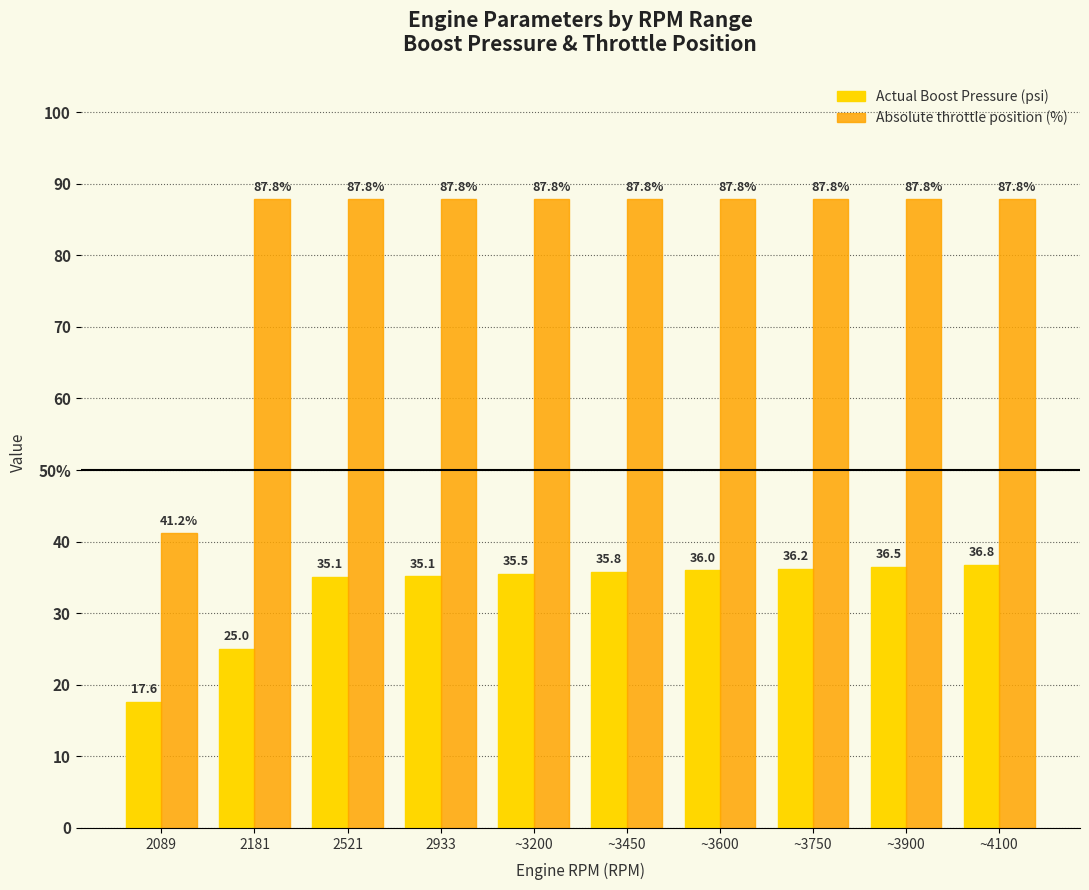

What is the spread (max minus min) of values at 2181?

62.8